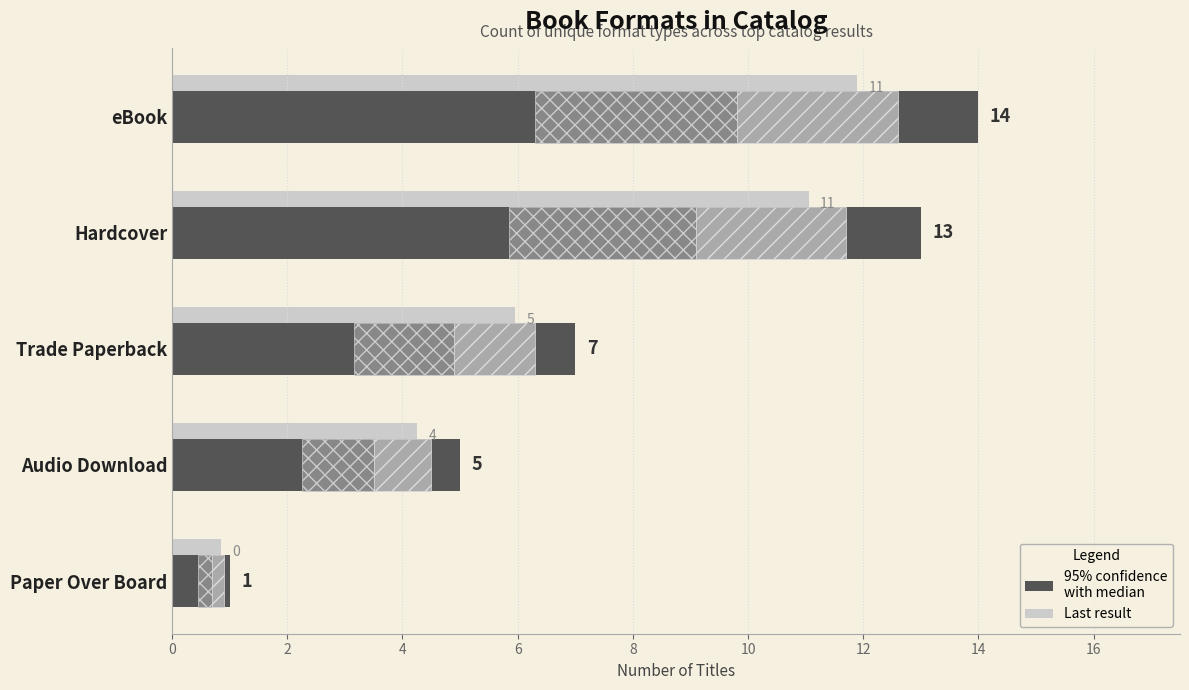

What is the highest value of the Count series?

14.0